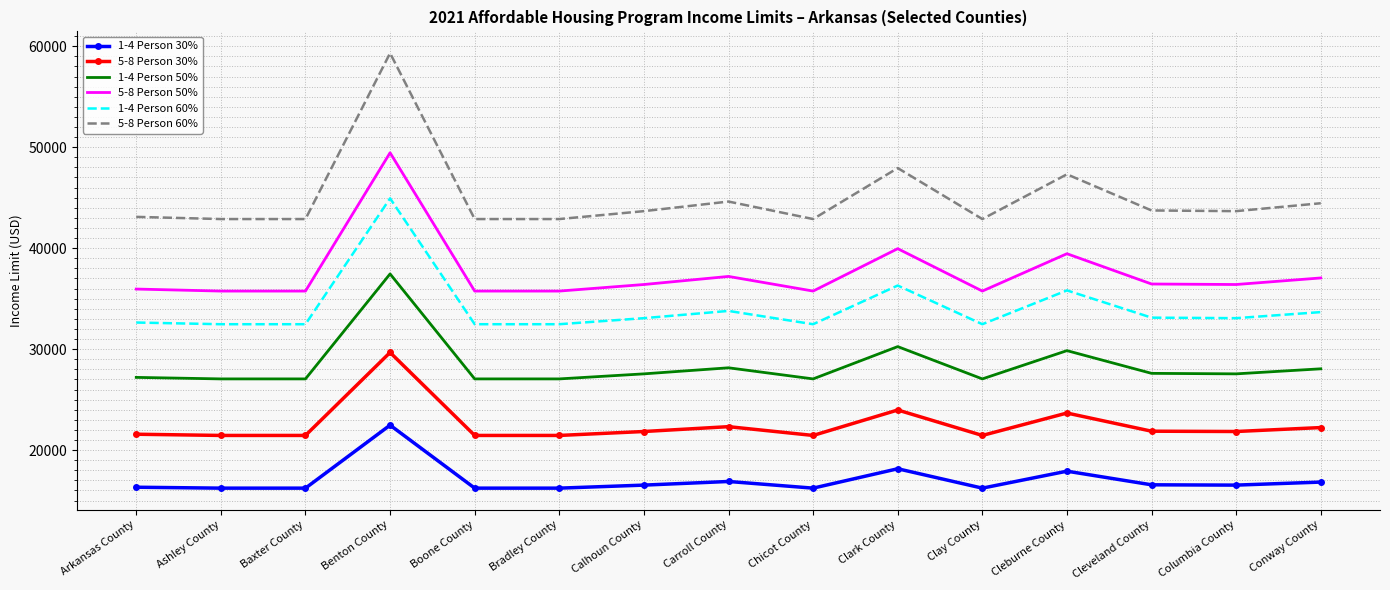

Where does the 5-8 Person 50% series first go above 36400?

Benton County